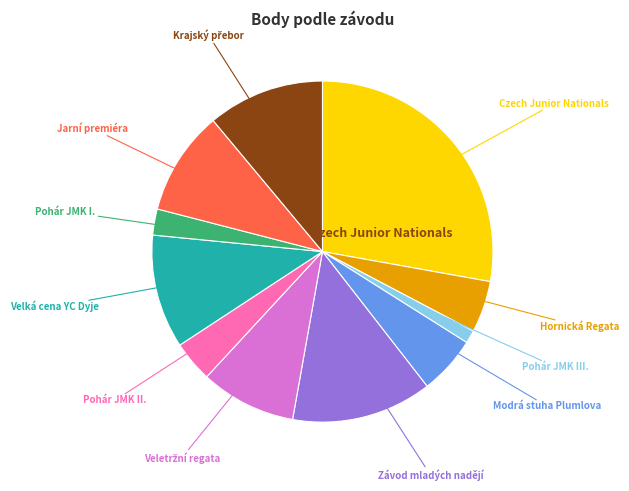

Does any single category account for the majority?

No